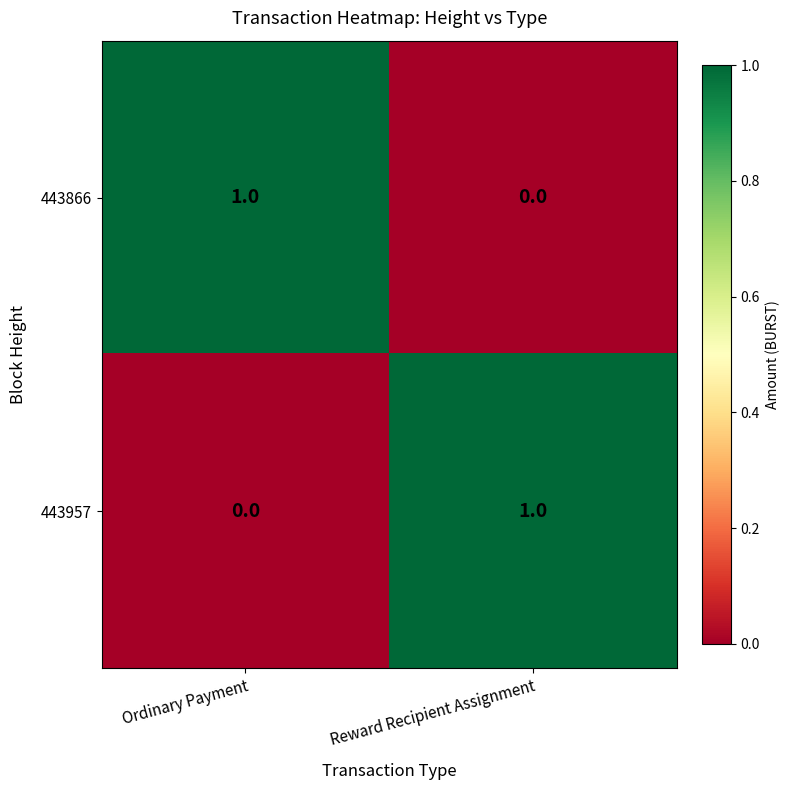

Reading left to right, list all the values displayed in this chart.

443866: Ordinary Payment=1	Reward Recipient Assignment=0
443957: Ordinary Payment=0	Reward Recipient Assignment=1